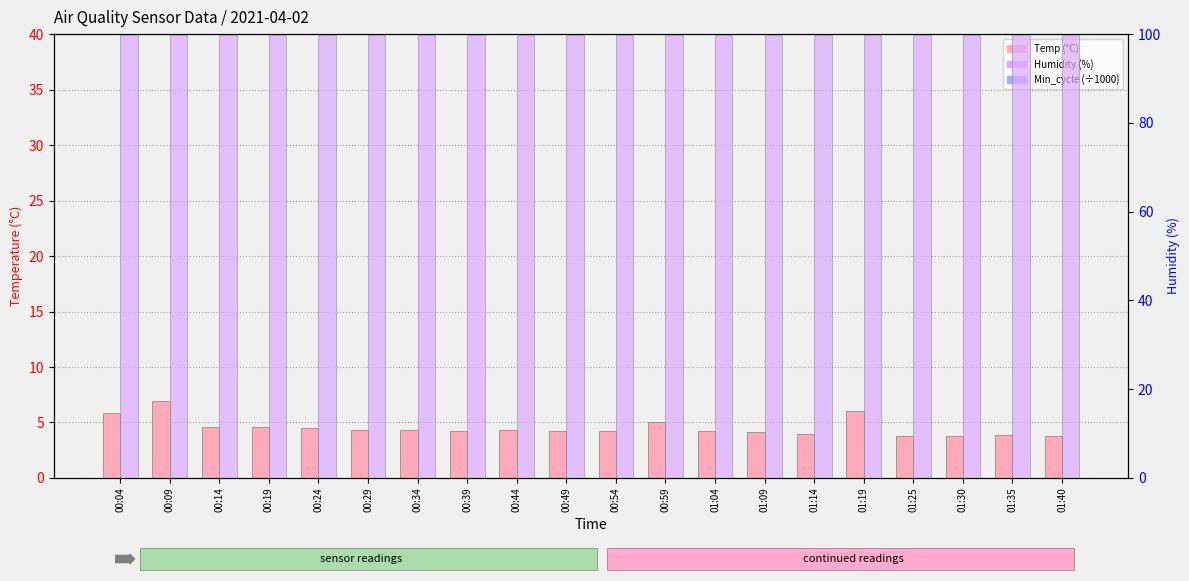

At 01:30, list the series in order from smallest to largest.

Min_cycle (÷1000), Temp (°C), Humidity (%)